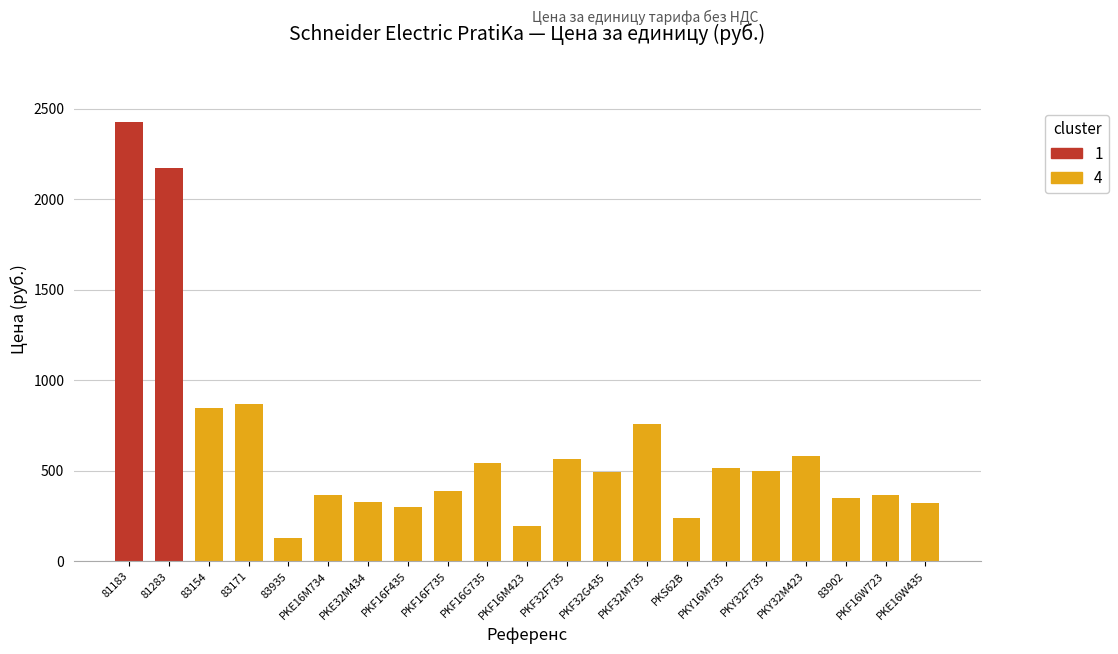

Is it true that the value at PKY32F735 is 498.5?

True